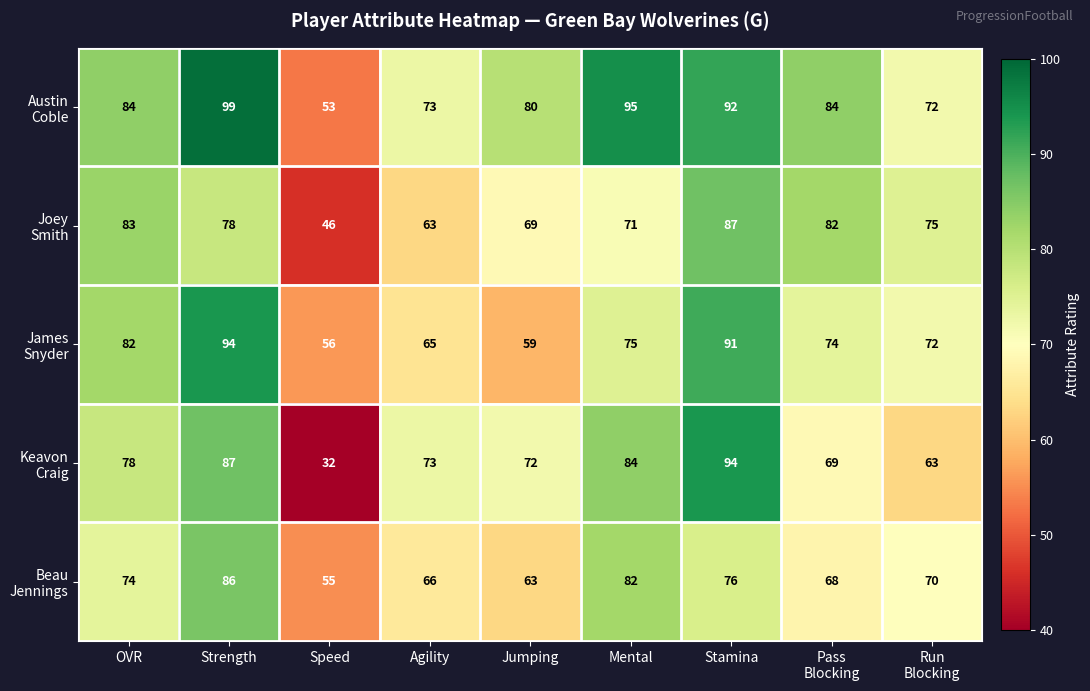

At which category does the chart reach its minimum across all series?

Speed